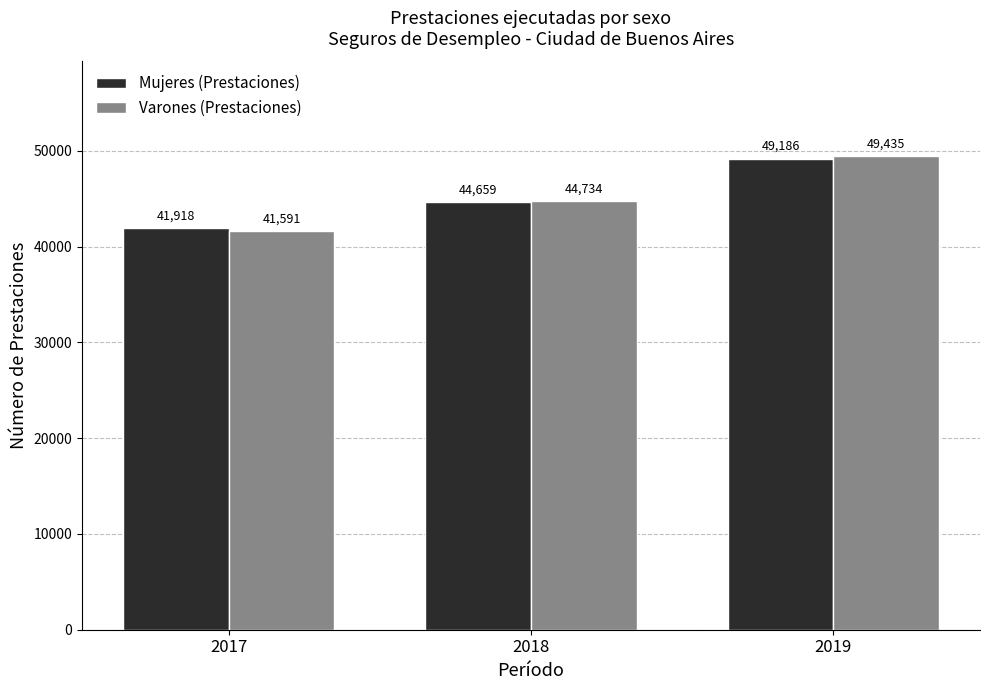

Rank the series by their average value, from highest to lowest.

Mujeres (Prestaciones), Varones (Prestaciones)